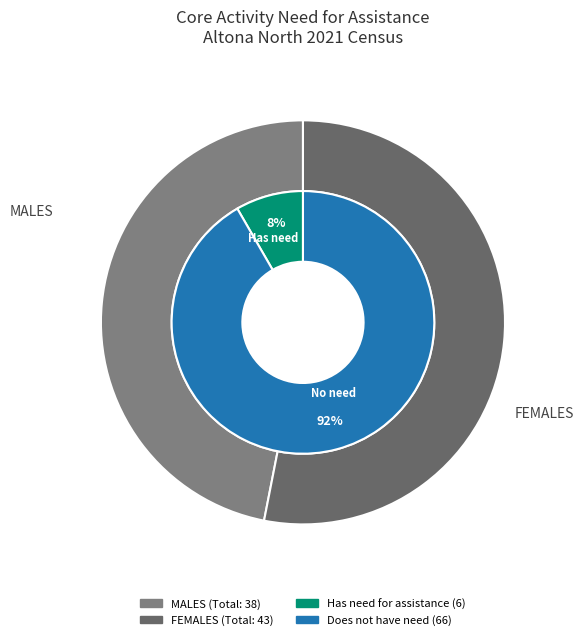

Do Has need for assistance and Does not have need for assistance together represent more than half of the pie?

Yes